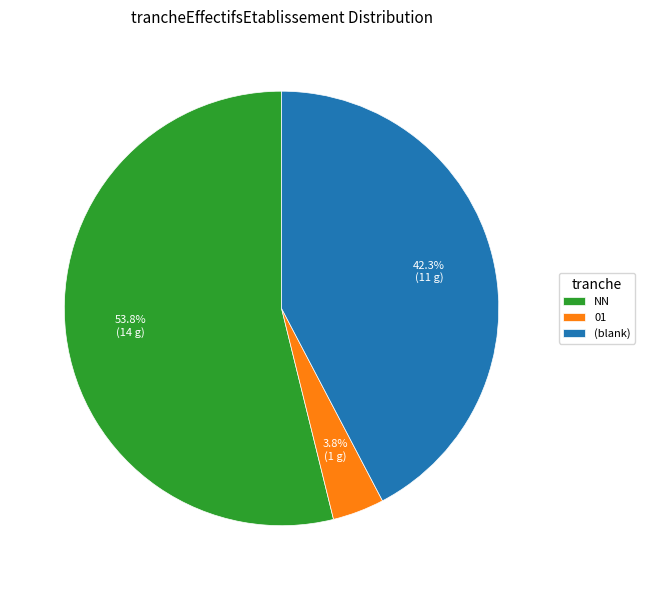

Between 01 and NN, which is larger?

NN